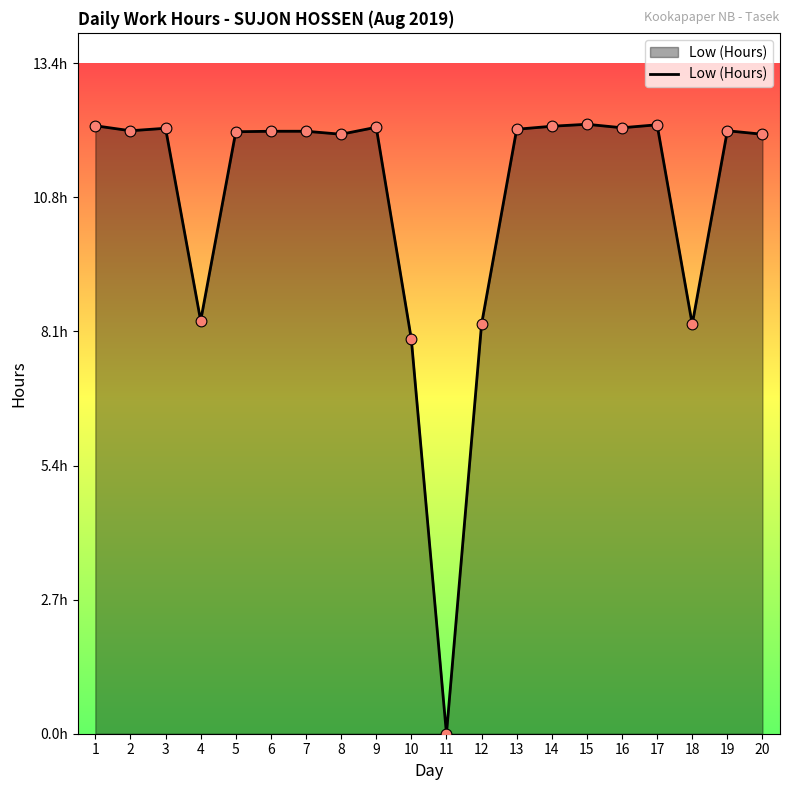

Is this an area chart (filled region under the line)?

Yes